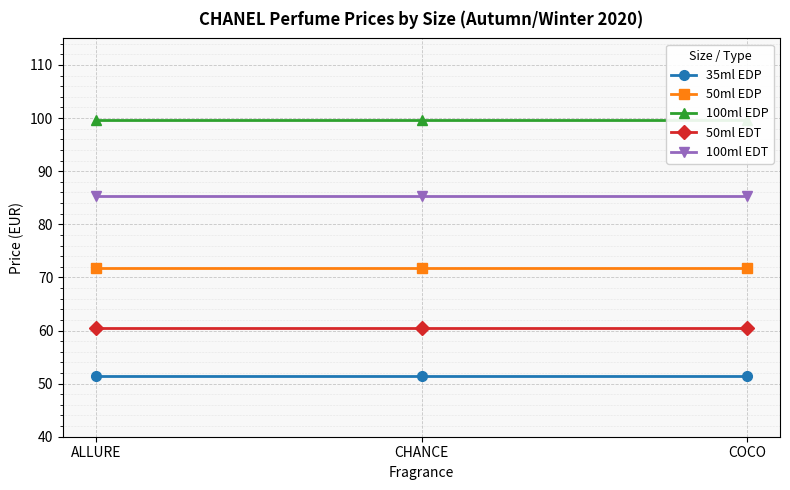

What is the label of the 2nd point from the right?

CHANCE